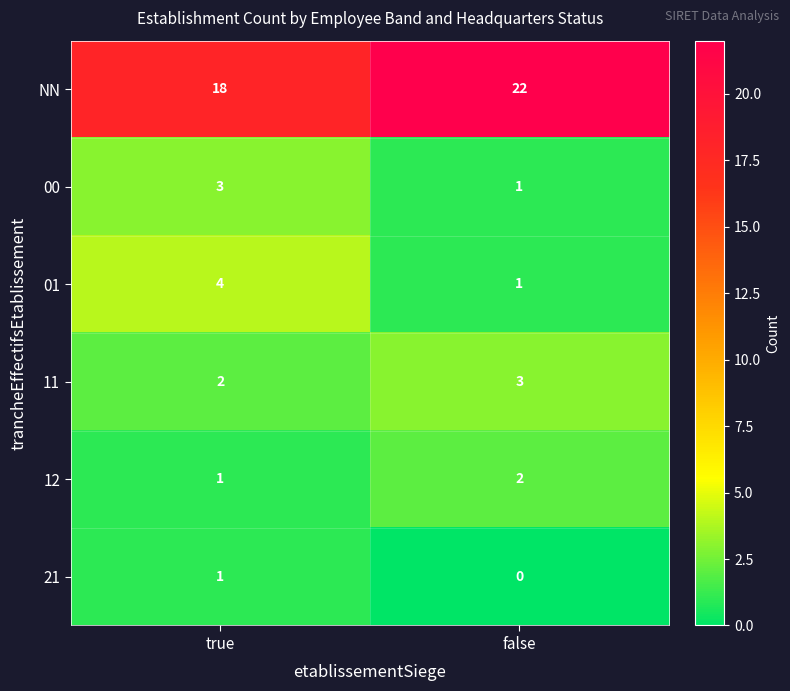

Which series has the largest total across all categories?

NN